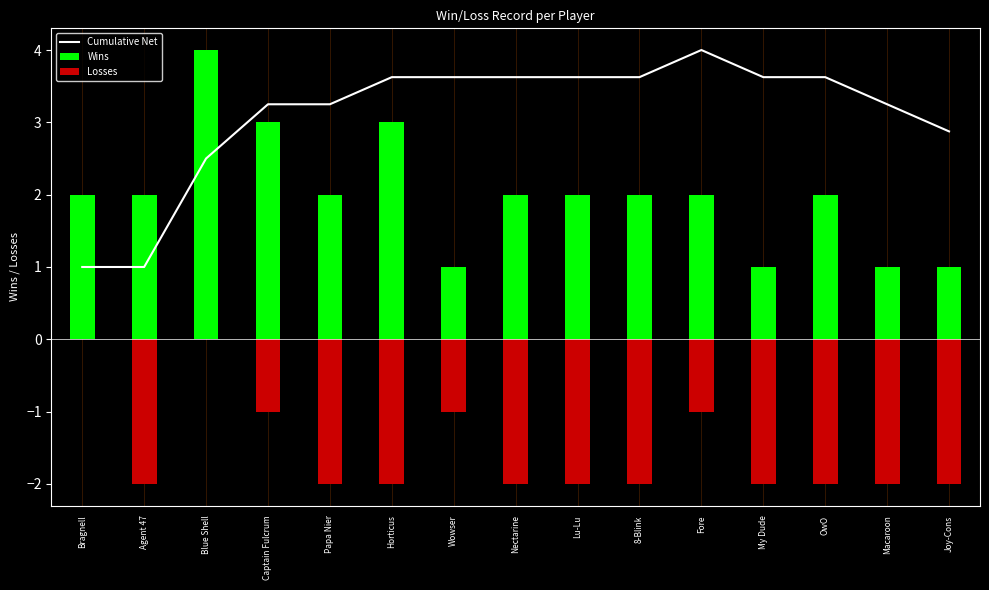

What is the difference between the maximum and minimum values in the Losses series?

2.0